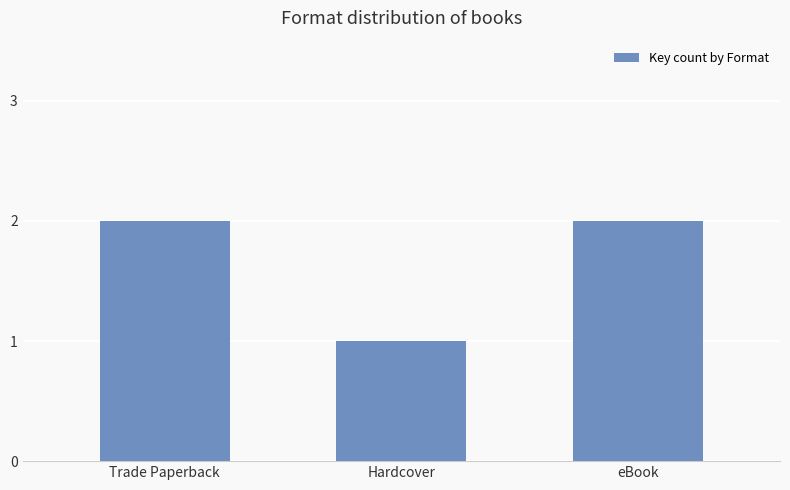

What is the minimum value shown in the chart?

1